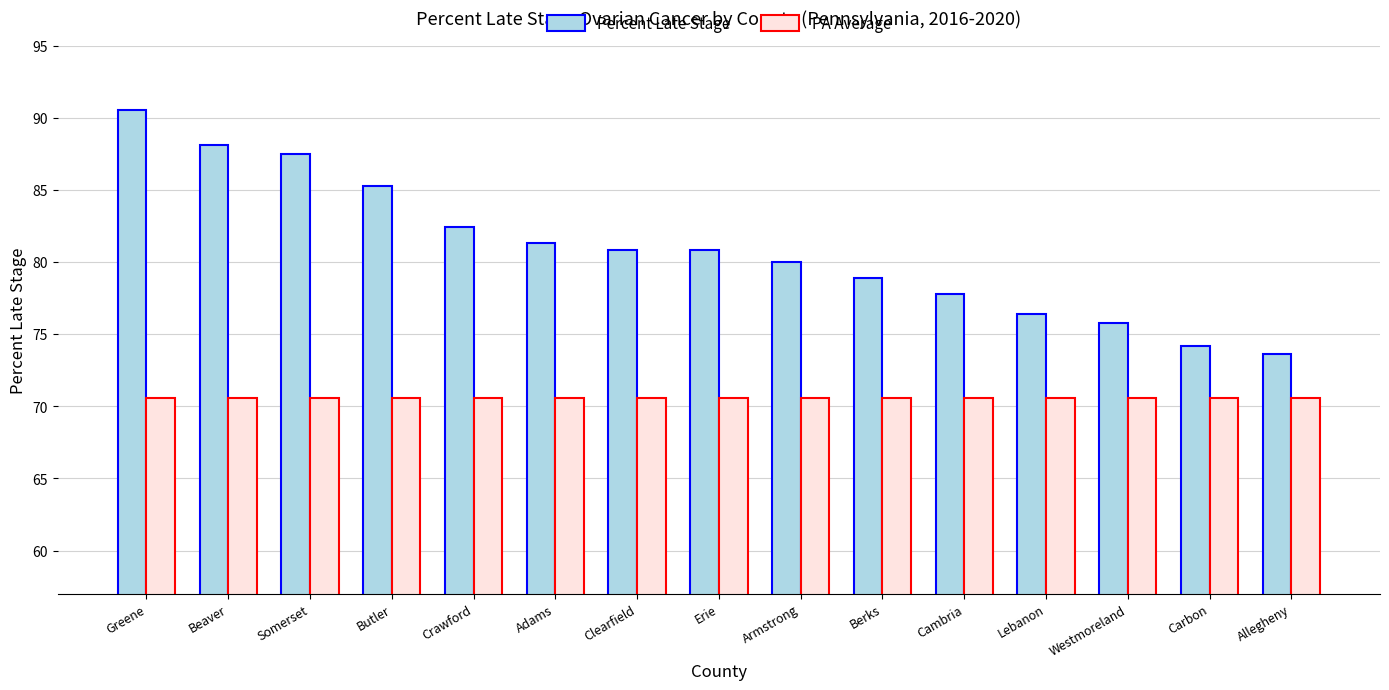

What is the approximate value of PA Average at Cambria?

70.6